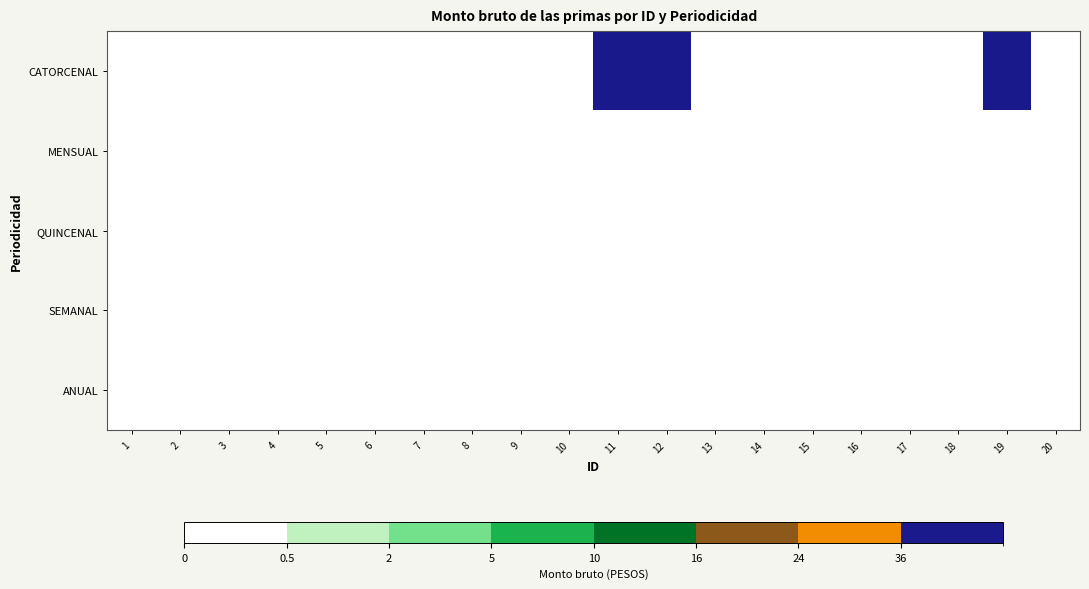

How many distinct data groups are displayed?

5